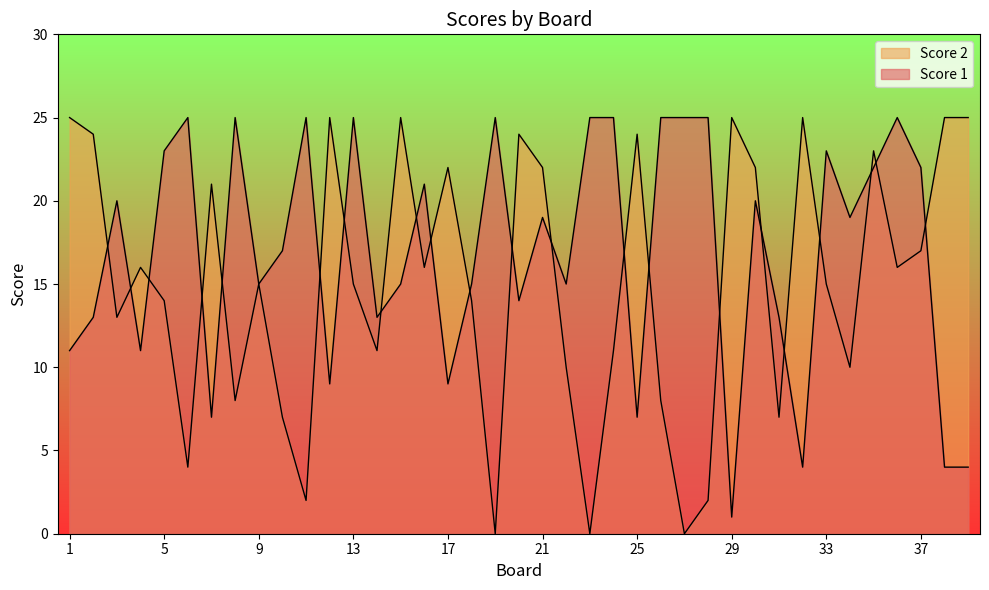

True or false: Score 2 has more than 0 interior local peaks.

True